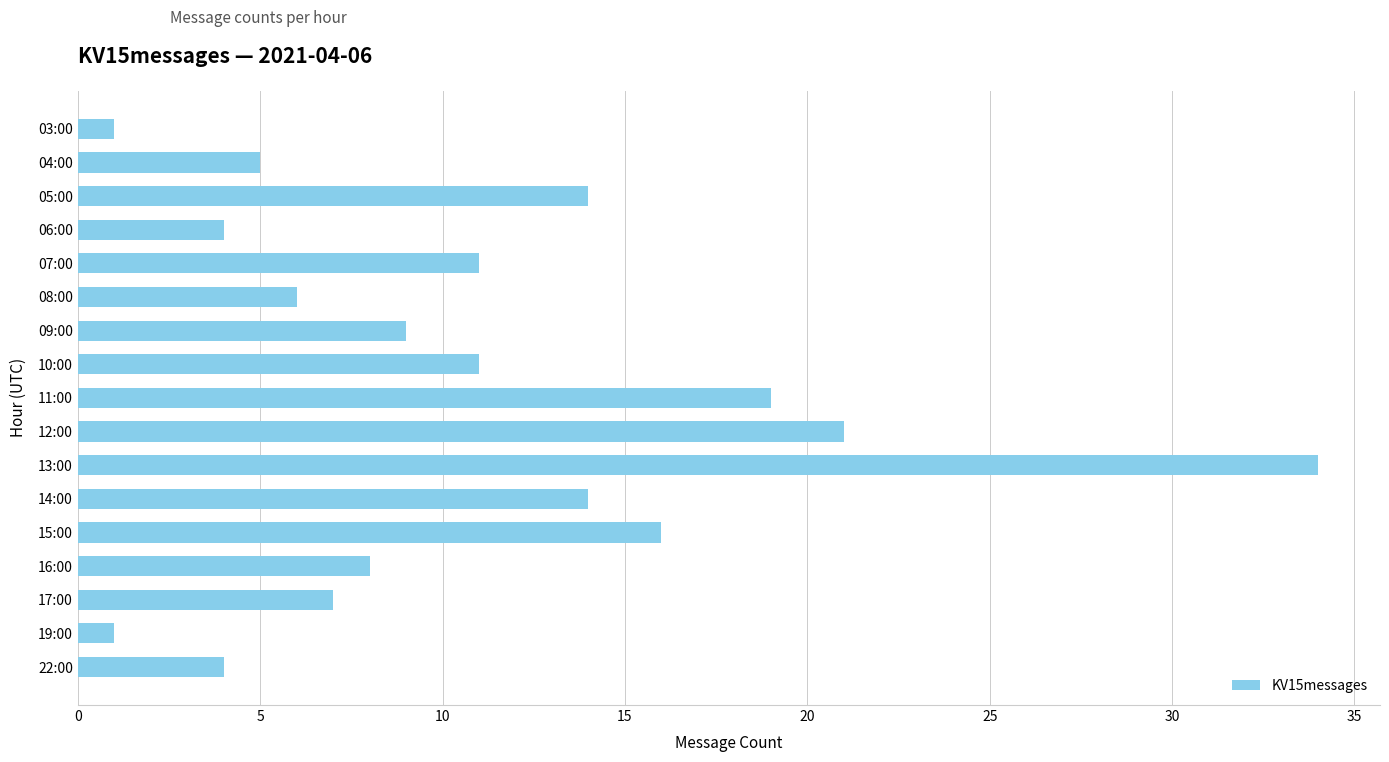

At which label is the value closest to 17?

15:00